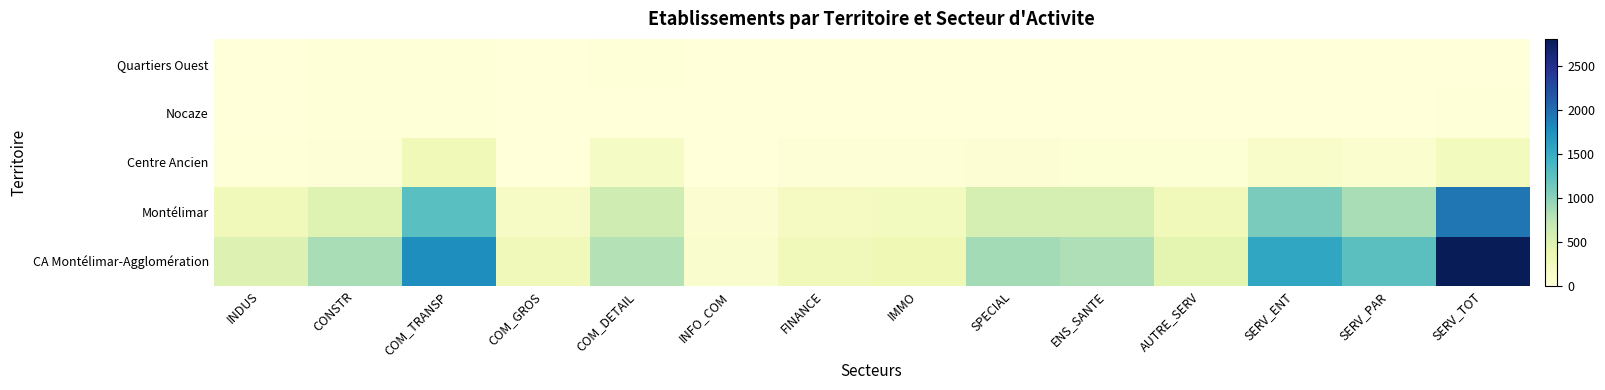

Which series has the widest spread of values?

CA Montélimar-Agglomération